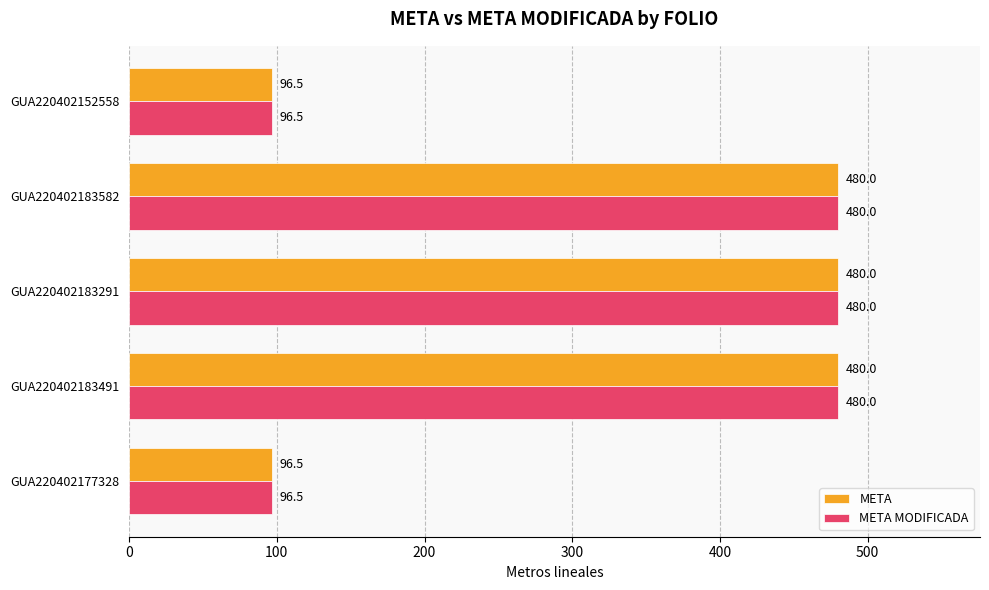

What is the difference between the maximum and minimum values in the META series?

383.5